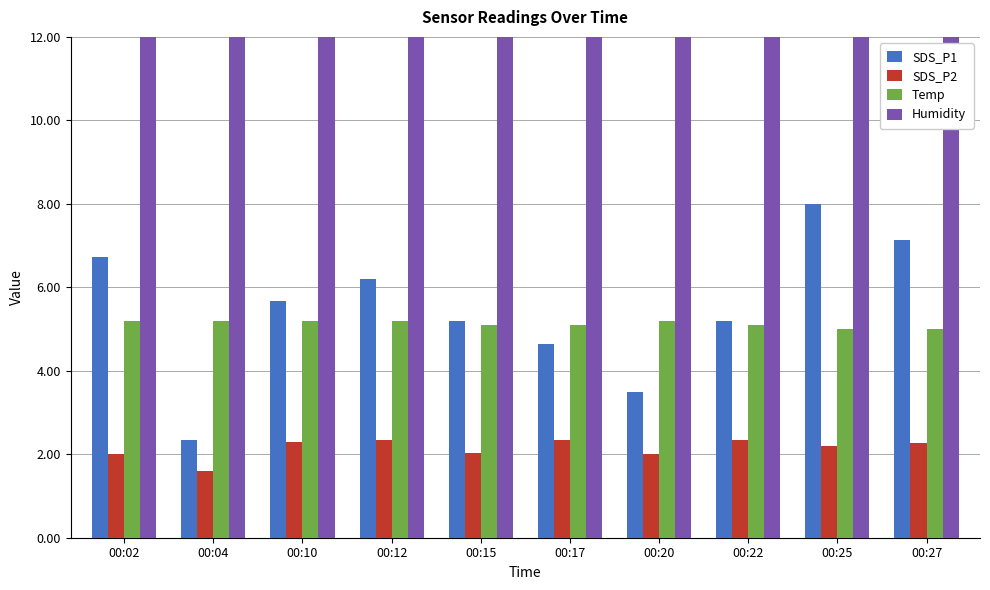

At how many categories does at least one series exceed 4?

10